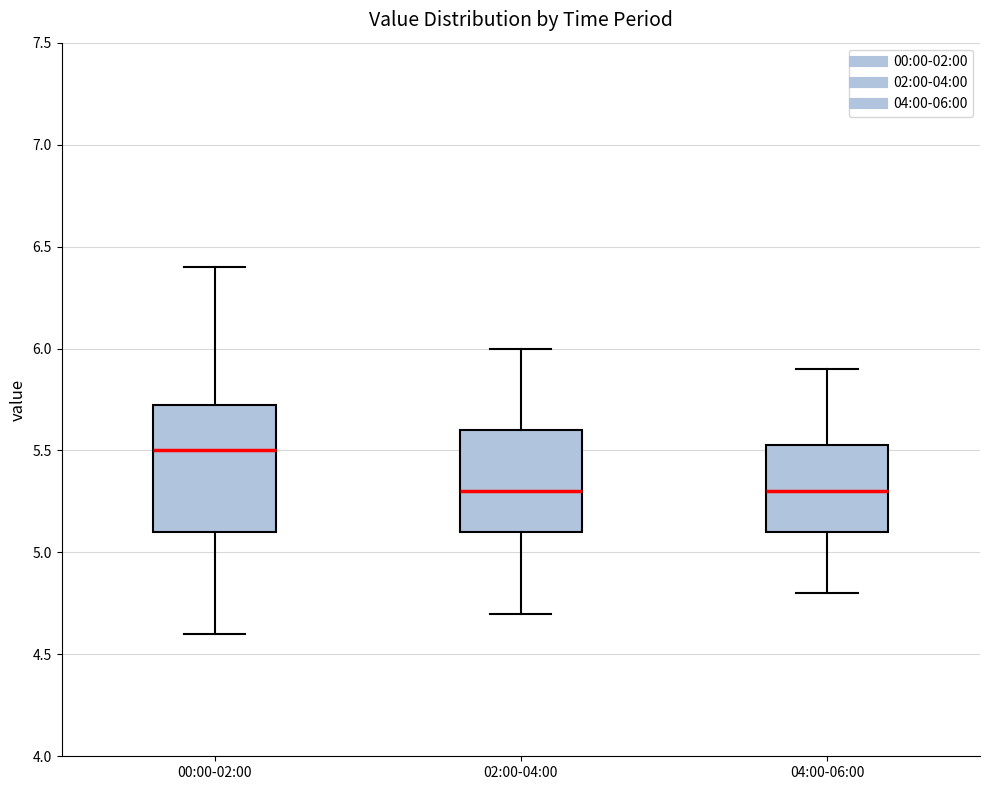

Reading left to right, transcribe this box plot: for each box, give where its median line is, the range the box spans, and where its two whiskers end, as read against the y-axis. The values are not printed on the chart, so give them approximately, as read against the axis.

00:00-02:00: median 5.50, box 5.10 to 5.75, whiskers 4.60 to 6.40
02:00-04:00: median 5.30, box 5.10 to 5.60, whiskers 4.70 to 6.00
04:00-06:00: median 5.30, box 5.10 to 5.55, whiskers 4.80 to 5.90